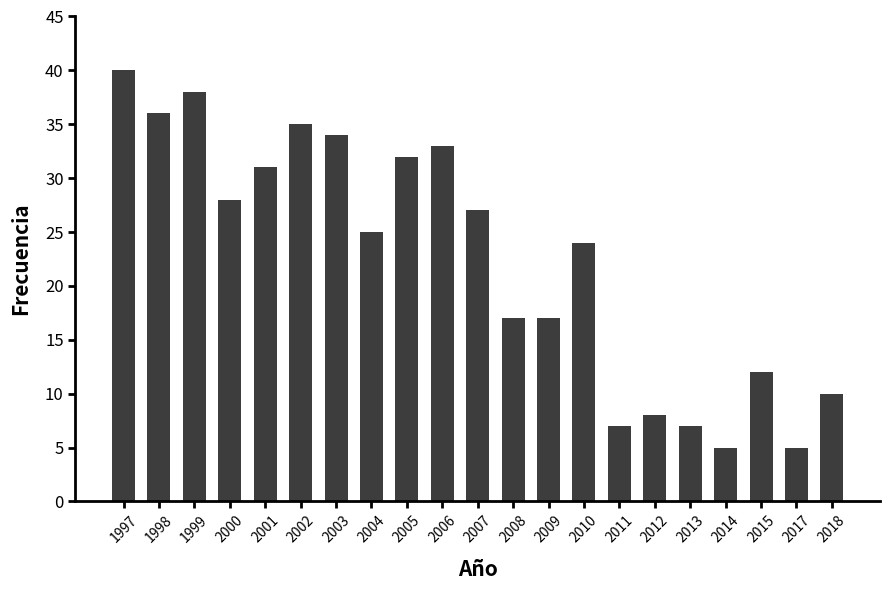

Where does the data first go above 25?

1997